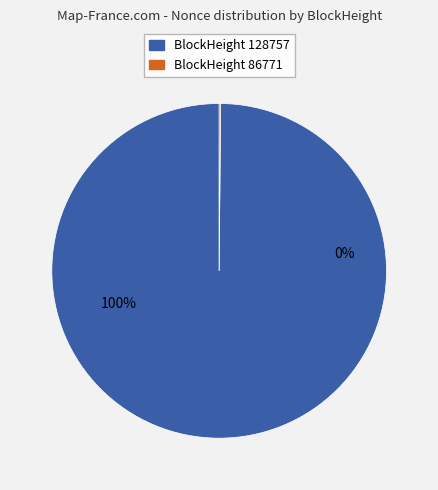

How much of the chart is everything except 86771?

99.9%